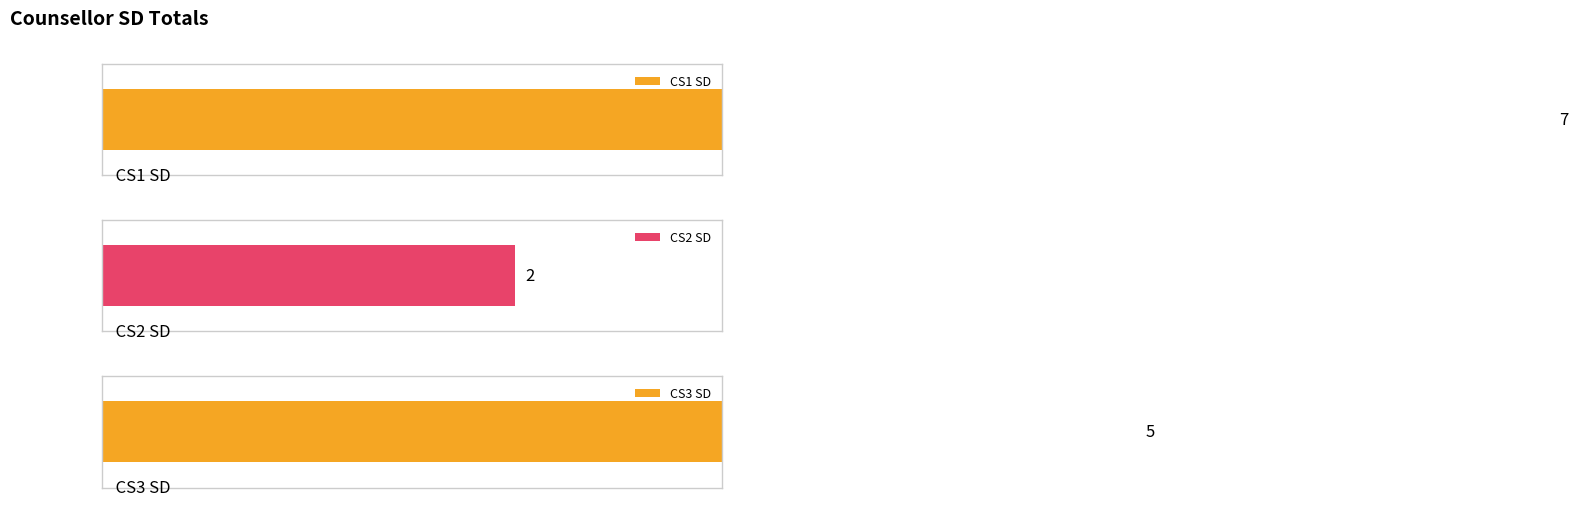

Which series has the largest total across all categories?

CS1 SD